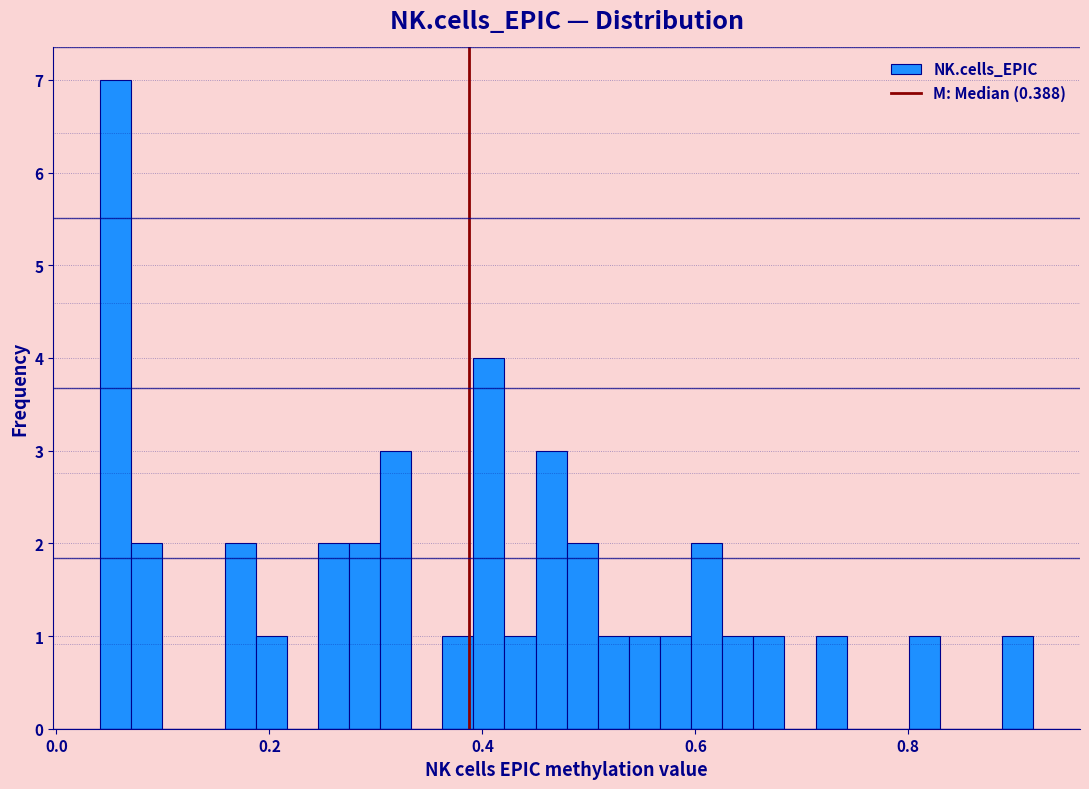

Read against the x-axis, roughly where is the centre of the tallest bar?

0.06